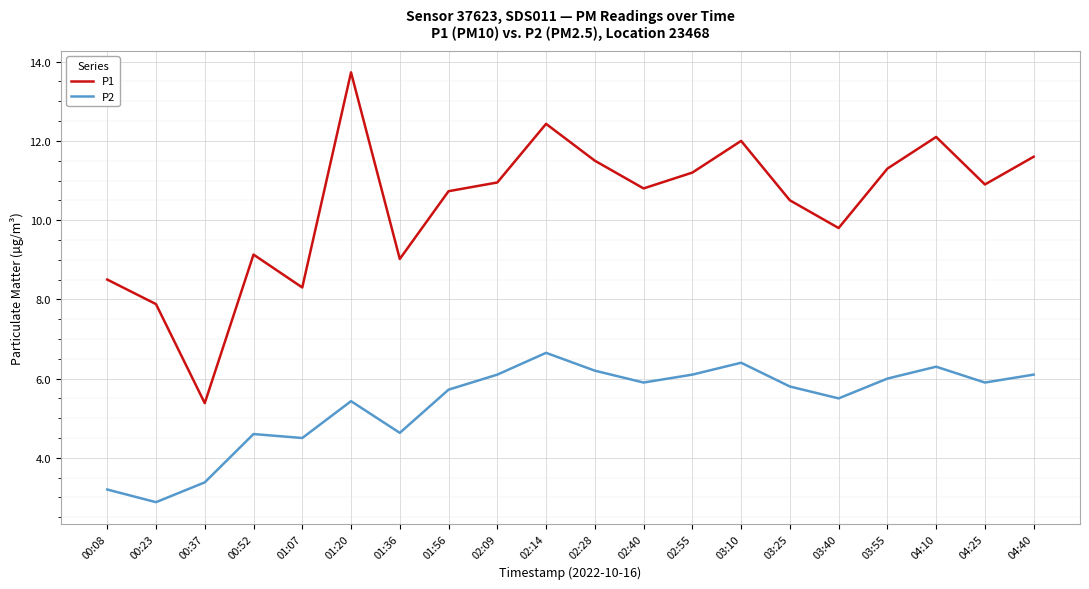

The P1 series shows 21.2 at 03:10. True or false?

False